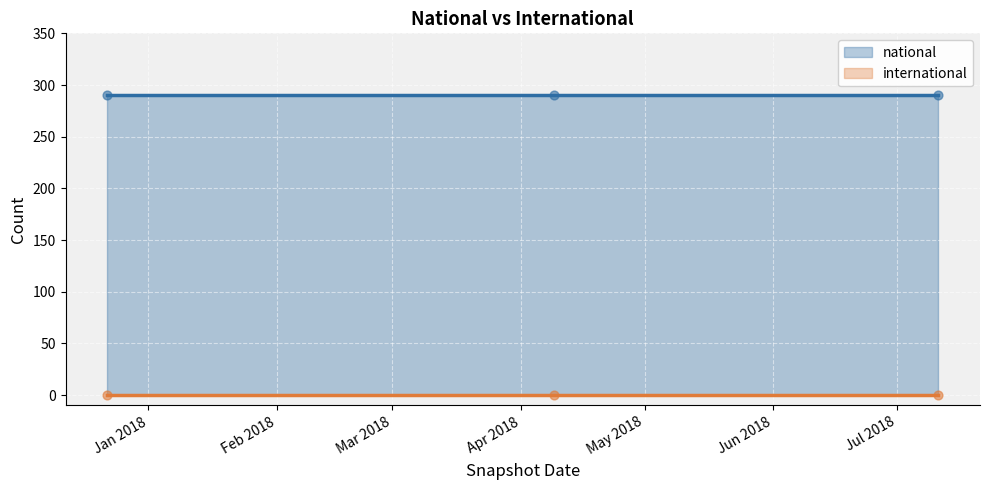

What are all the series names shown in the legend?

national, international